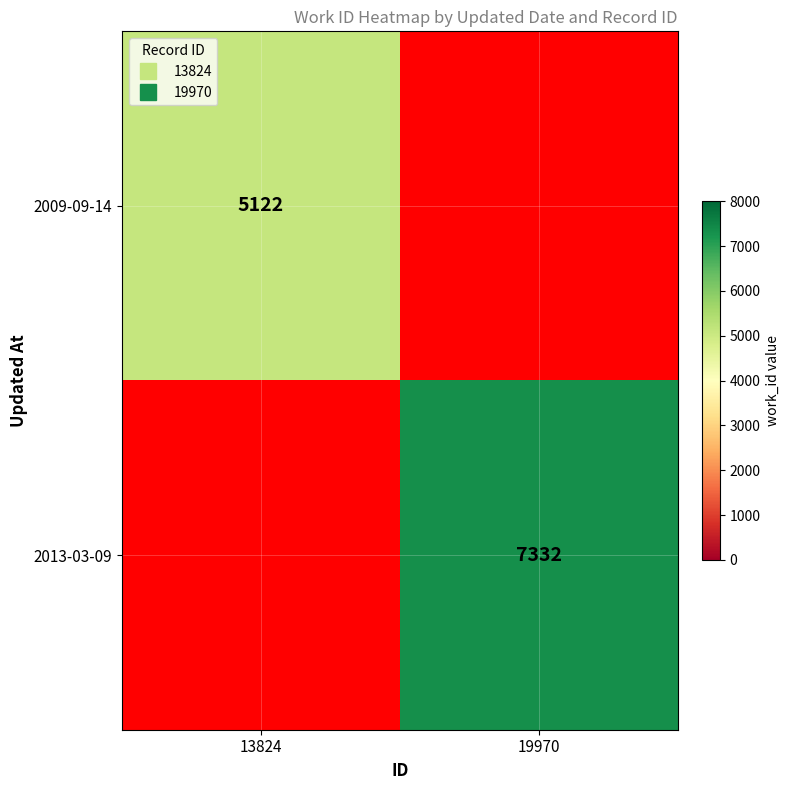

Rank the series at 19970 from highest to lowest value.

2009-09-14, 2013-03-09